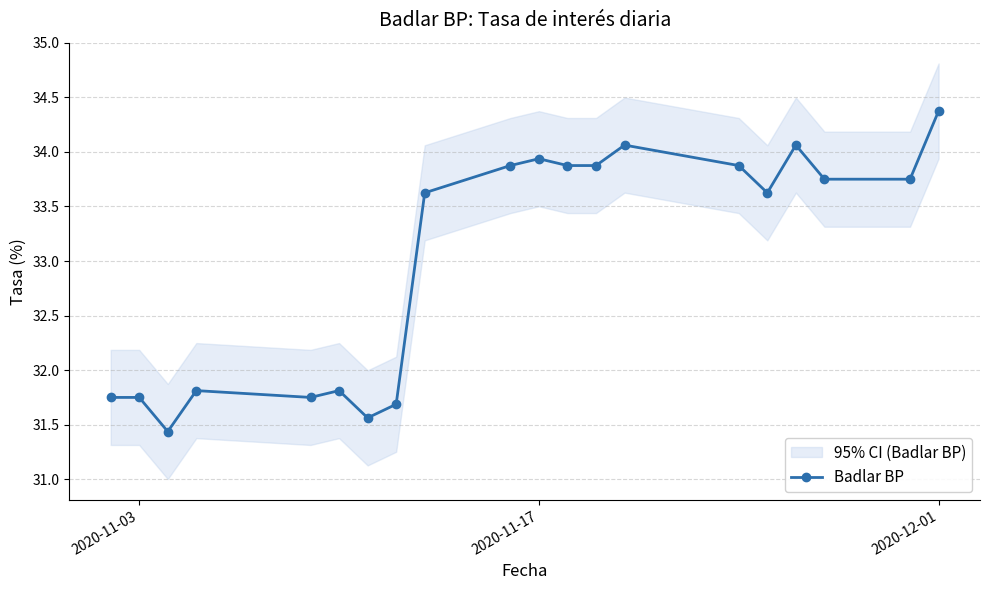

What is the maximum value shown in the chart?

34.4